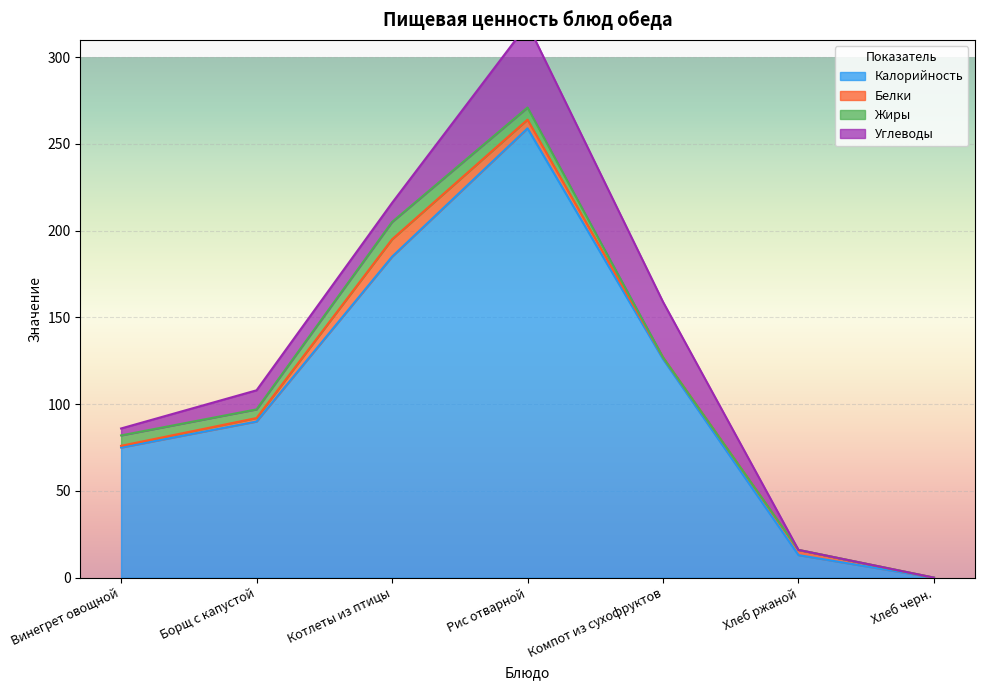

What is the sum of the Калорийность values at Хлеб черн. and Борщ с капустой?

90